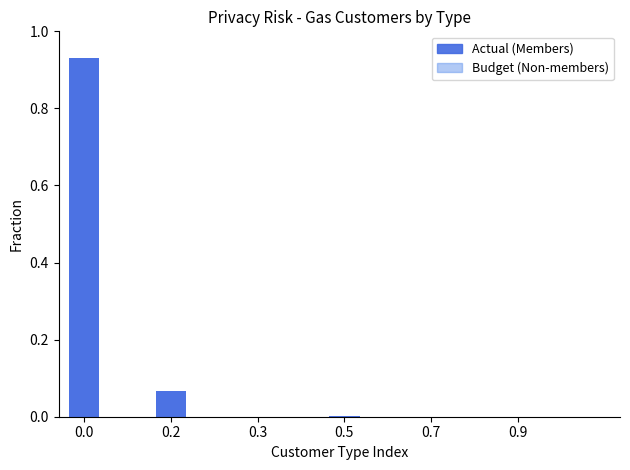

Between 0.0 and 0.7, which series saw the biggest shift?

Budget (Non-members)